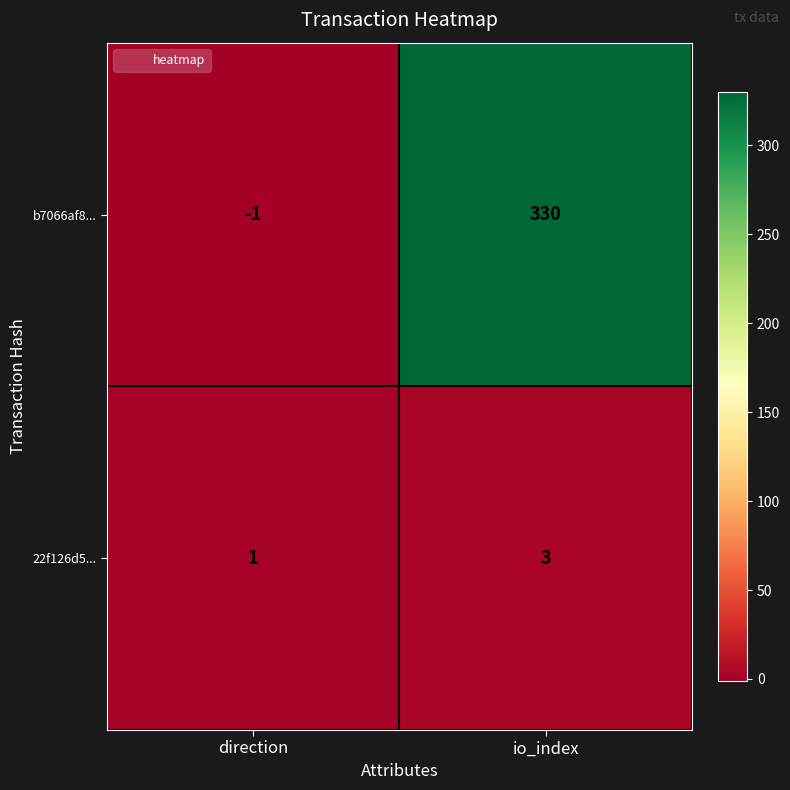

The value of b7066af8... at io_index is 330. True or false?

True